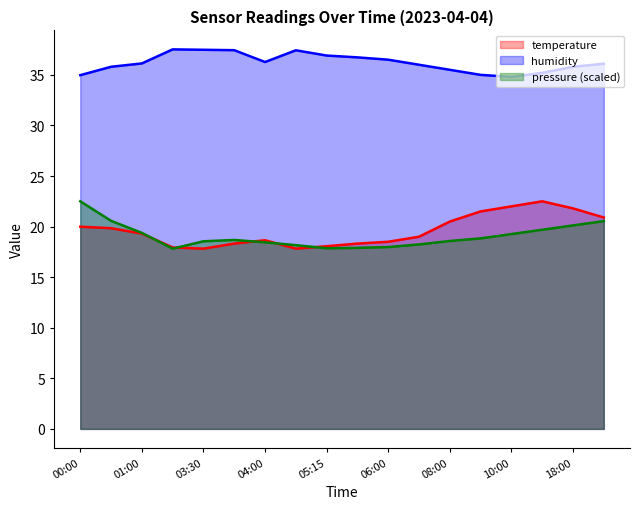

The pressure_norm series shows 35.8 at 19:00. True or false?

False